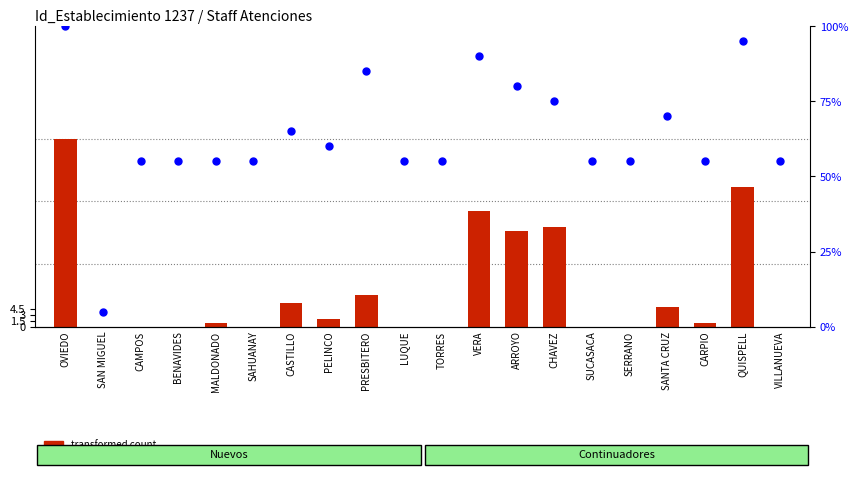

Which series contains the lowest Y value?

transformed count